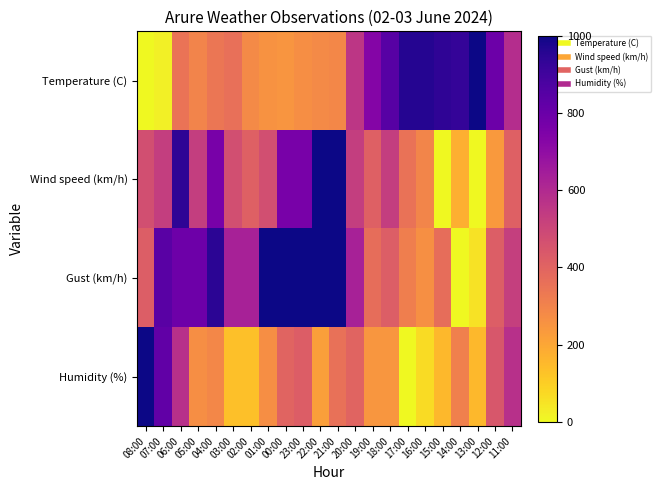

What is the total value across all series at 04:00?

2341.2